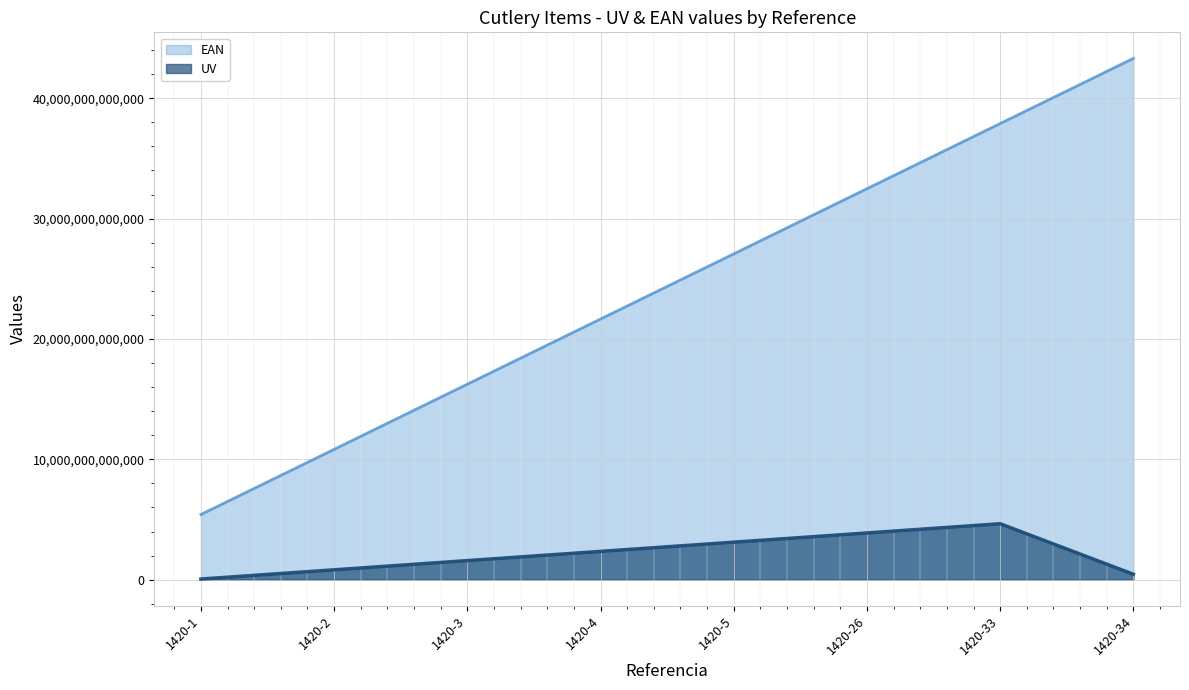

What is the maximum value for UV?

4647894819291.0